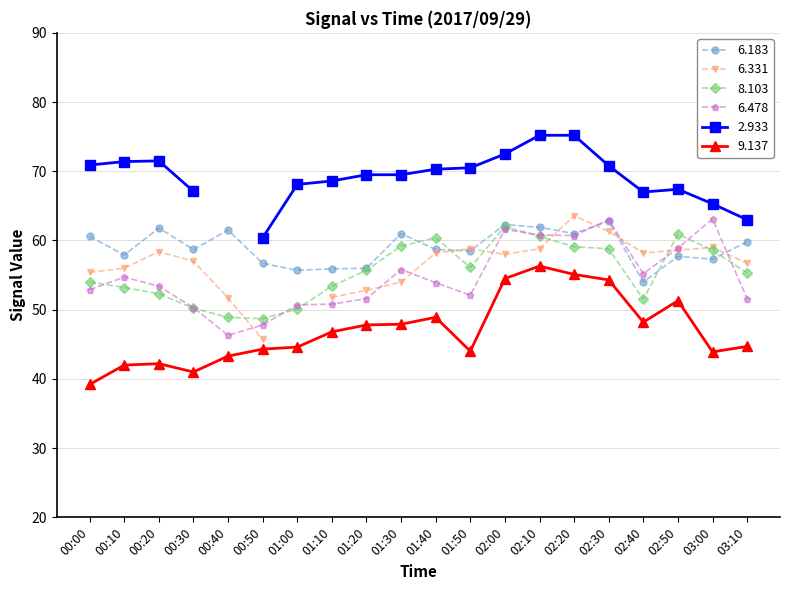

The 6.478 series shows 60.7 at 02:20. True or false?

True